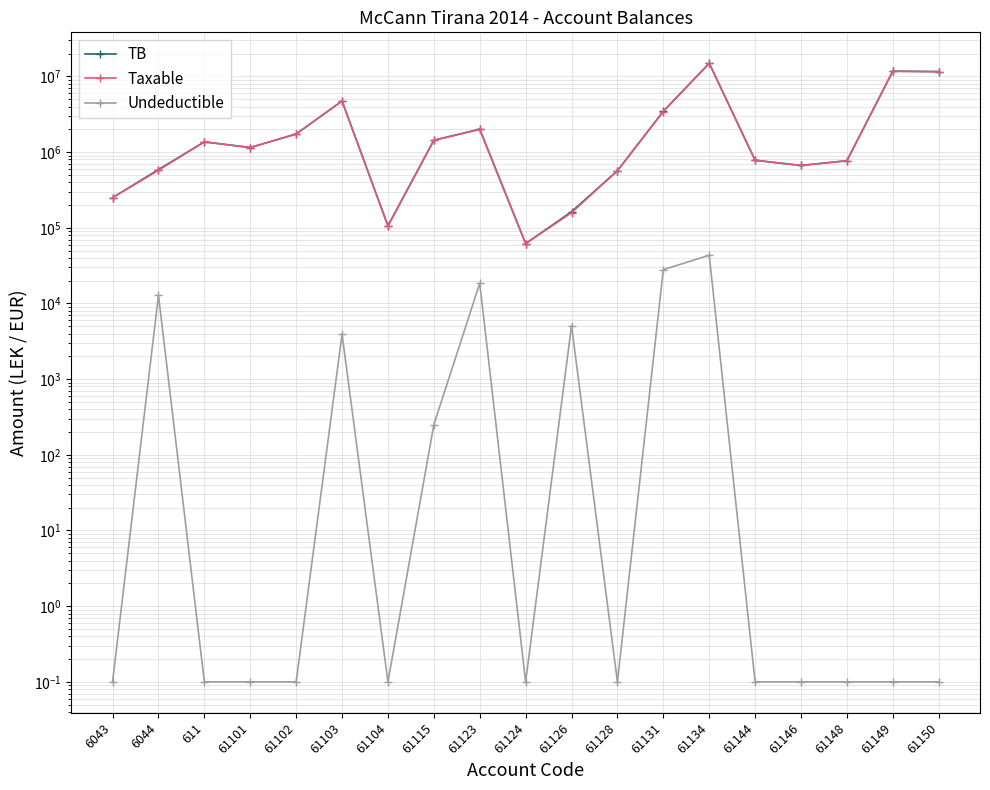

Which series has the largest total across all categories?

TB